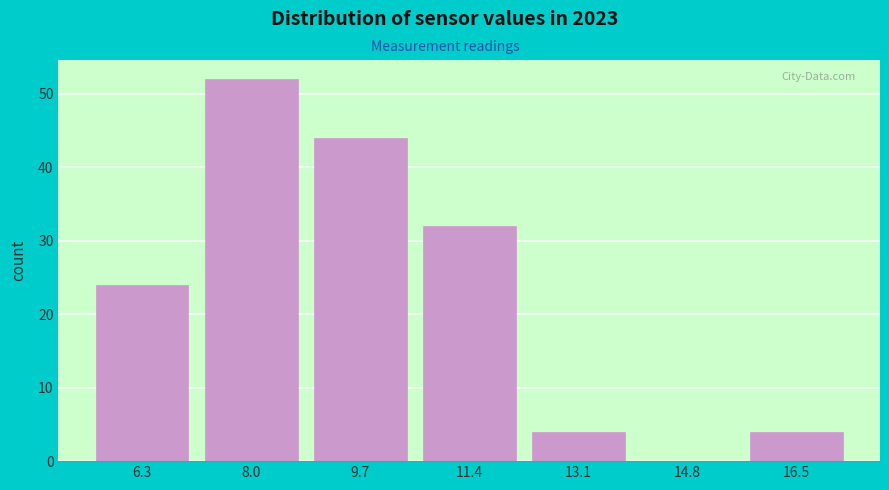

Reading left to right, extract all data points from this chart.

6.3=24	8.0=52	9.7=44	11.4=32	13.1=4	14.8=0	16.5=4